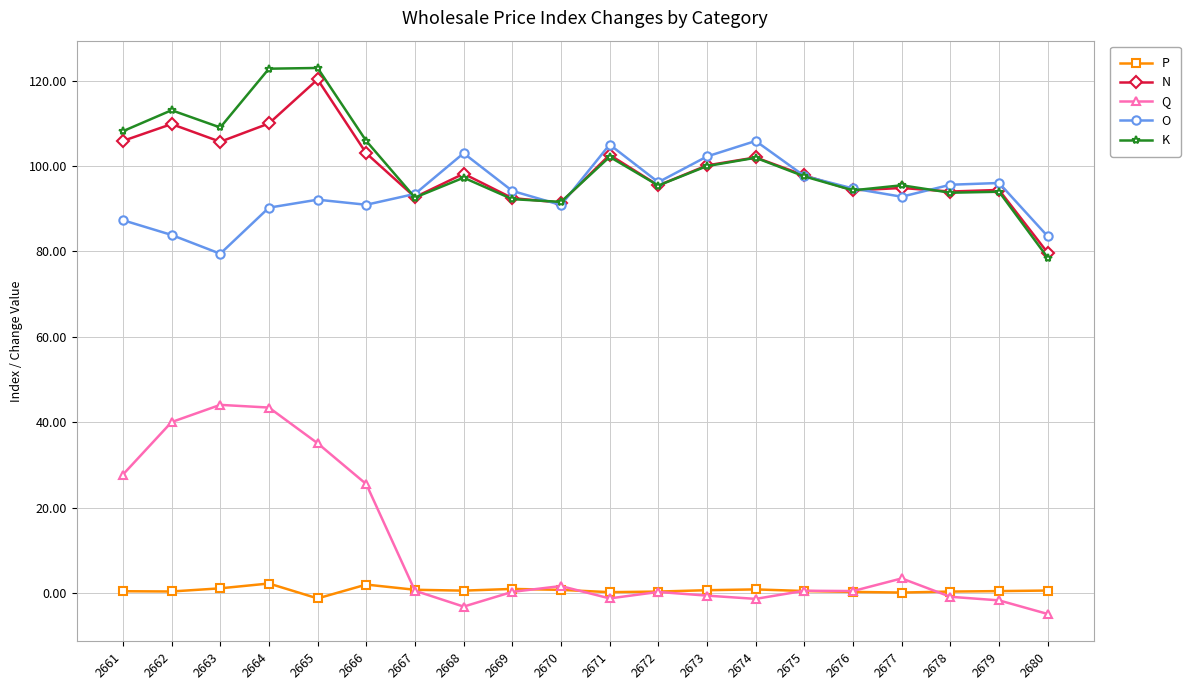

What are all the series names shown in the legend?

P, N, Q, O, K